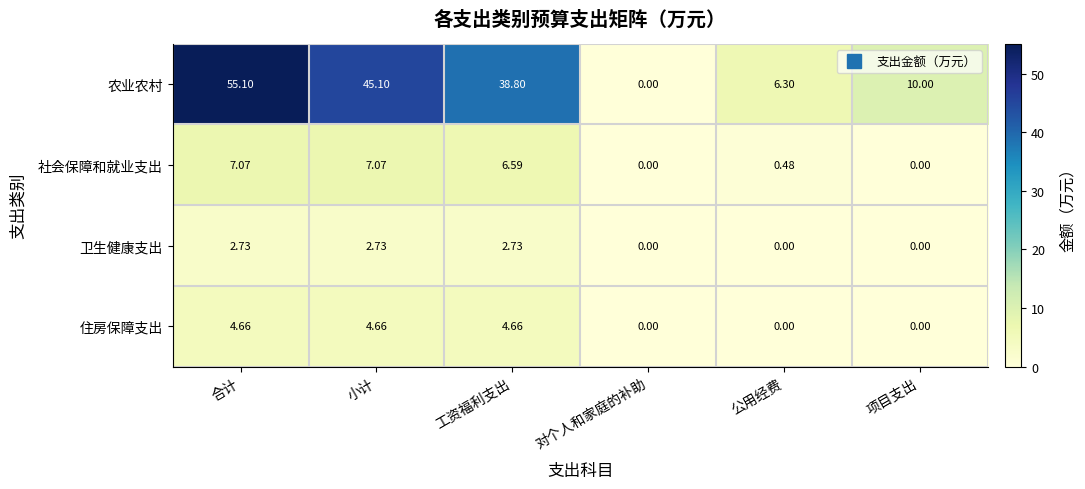

Which series changed the most between 对个人和家庭的补助 and 公用经费?

农业农村